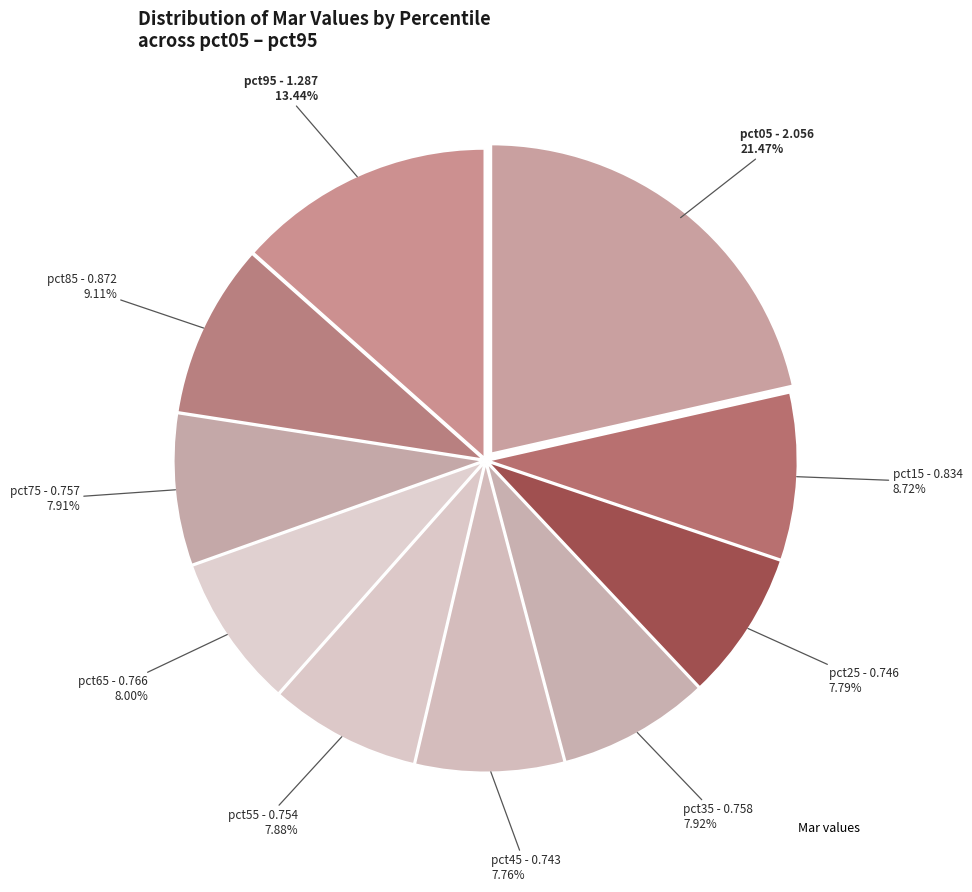

Rank the categories by value from highest to lowest.

pct05, pct95, pct85, pct15, pct65, pct35, pct75, pct55, pct25, pct45